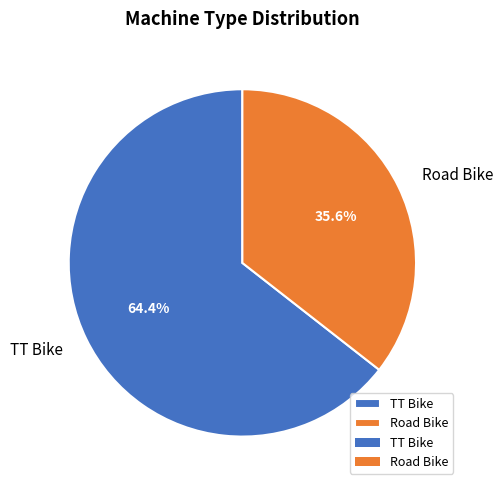

Count the number of slices in the pie.

2